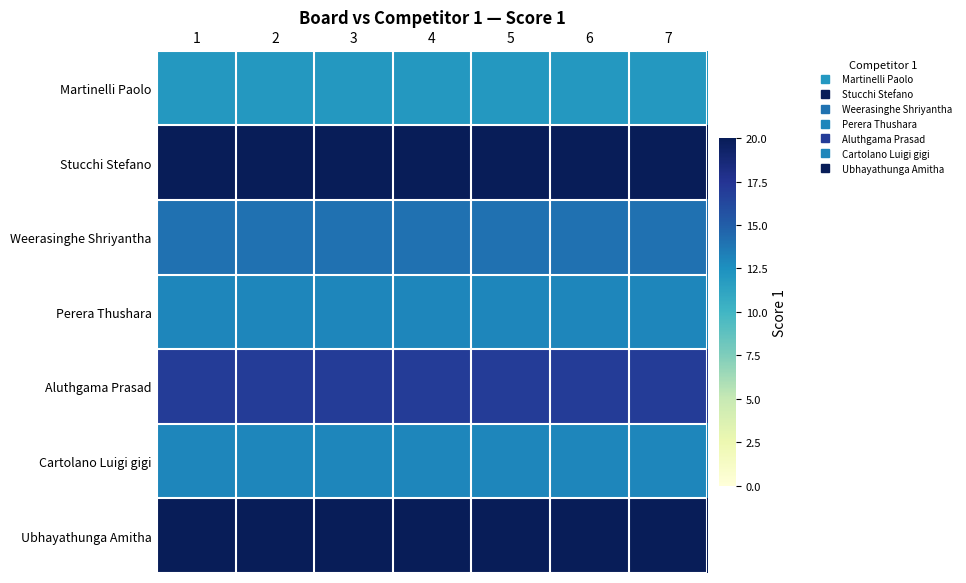

Reading left to right, list all the values displayed in this chart.

Martinelli Paolo: 1=12	2=12	3=12	4=12	5=12	6=12	7=12
Stucchi Stefano: 1=20	2=20	3=20	4=20	5=20	6=20	7=20
Weerasinghe Shriyantha: 1=14	2=14	3=14	4=14	5=14	6=14	7=14
Perera Thushara: 1=13	2=13	3=13	4=13	5=13	6=13	7=13
Aluthgama Prasad: 1=17	2=17	3=17	4=17	5=17	6=17	7=17
Cartolano Luigi gigi: 1=13	2=13	3=13	4=13	5=13	6=13	7=13
Ubhayathunga Amitha: 1=20	2=20	3=20	4=20	5=20	6=20	7=20